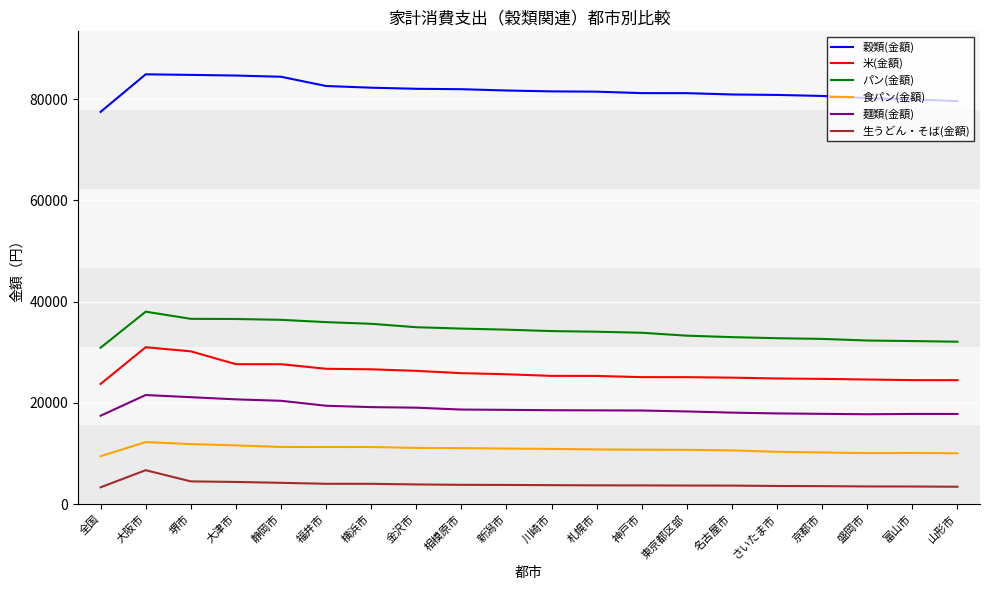

True or false: 麺類(金額) and 食パン(金額) intersect in this chart.

False